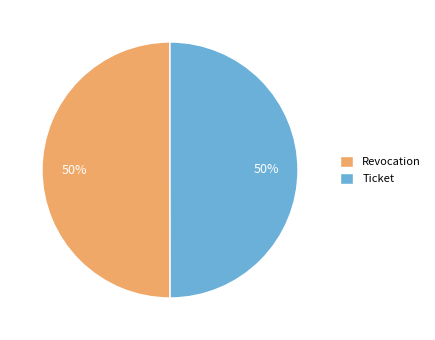

How many slices are in this pie chart?

2